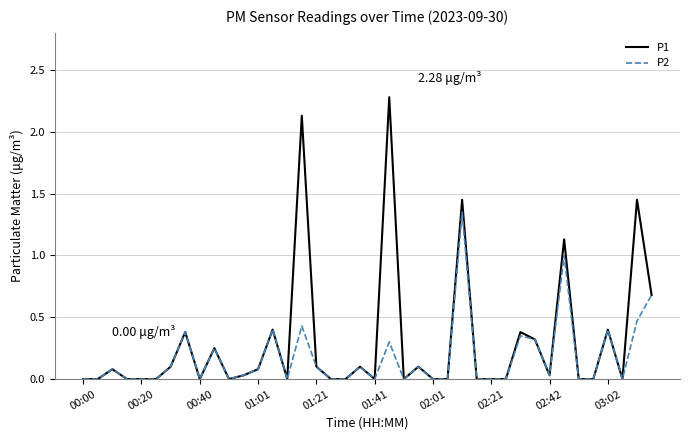

List the series in order of their overall mean, lowest first.

P2, P1